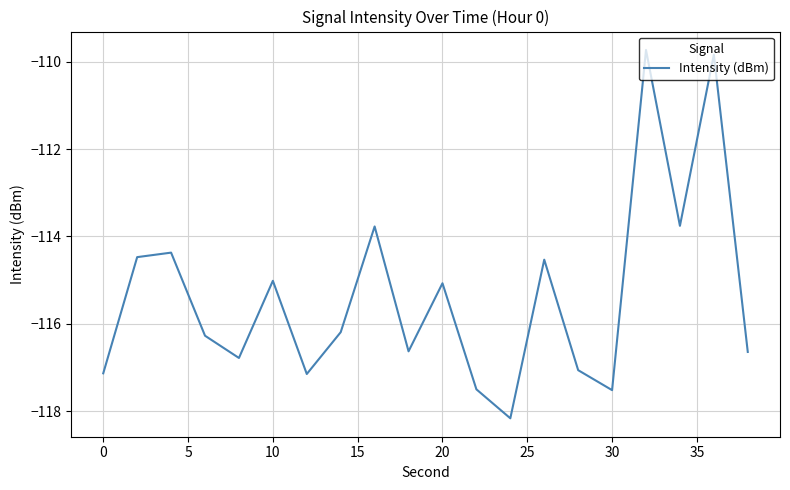

What is the difference between the maximum and minimum values?

8.4